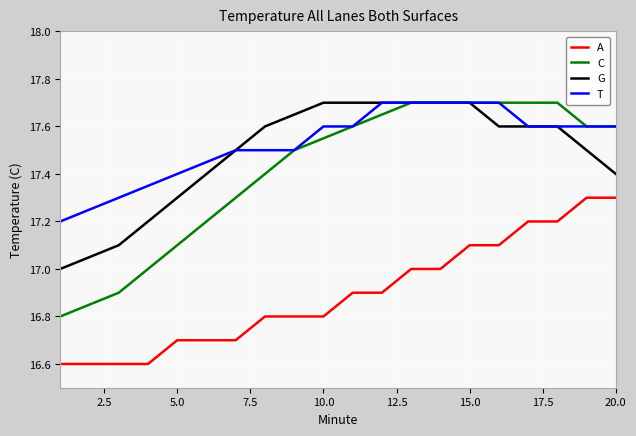

Which series has the widest spread of values?

C